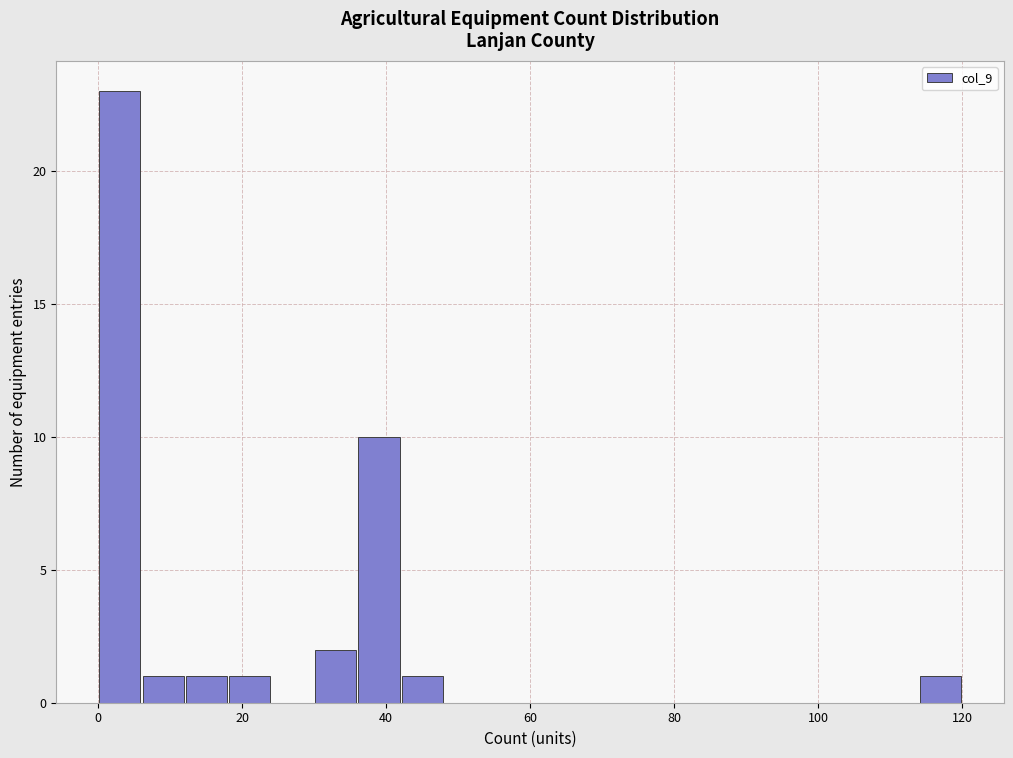

Read against the x-axis, roughly where is the centre of the tallest bar?

4